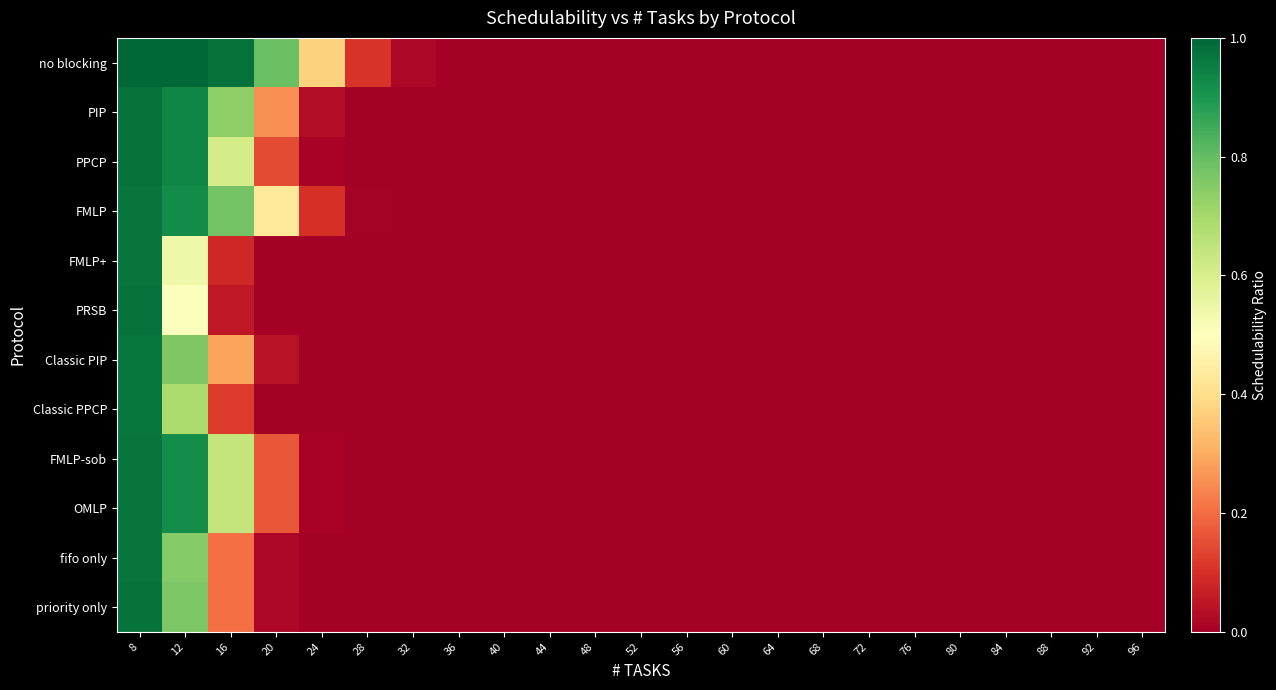

Count the number of categories in the chart.

23